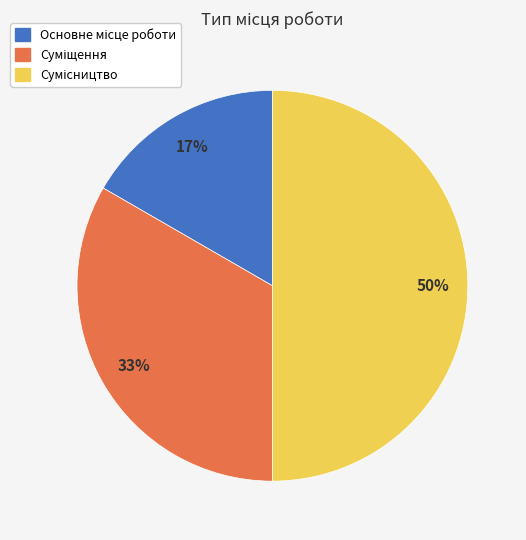

To the nearest percent, what is the difference between the largest and smallest slice percentages?

33%